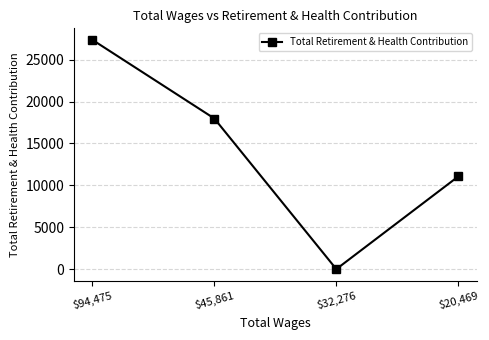

What is the sum of all values?

56427